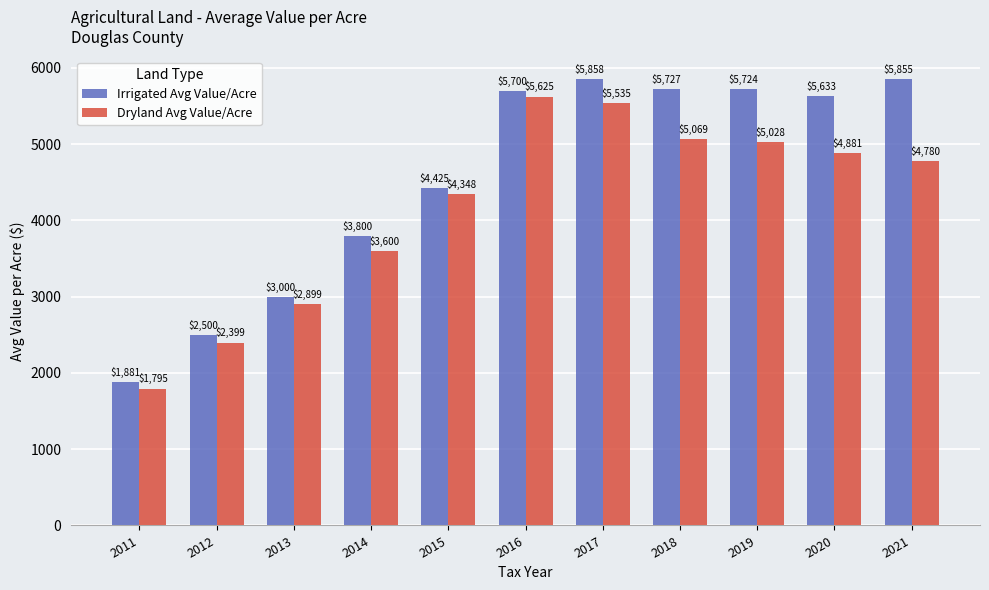

What are all the series names shown in the legend?

Irrigated Avg Value/Acre, Dryland Avg Value/Acre